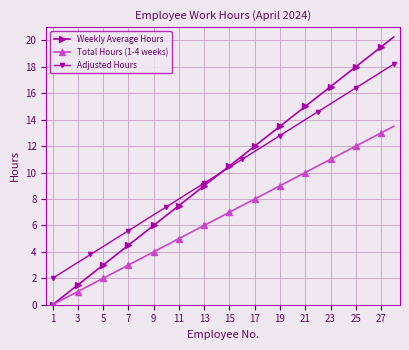

True or false: Adjusted Hours and Total Hours (1-4 weeks) intersect in this chart.

False